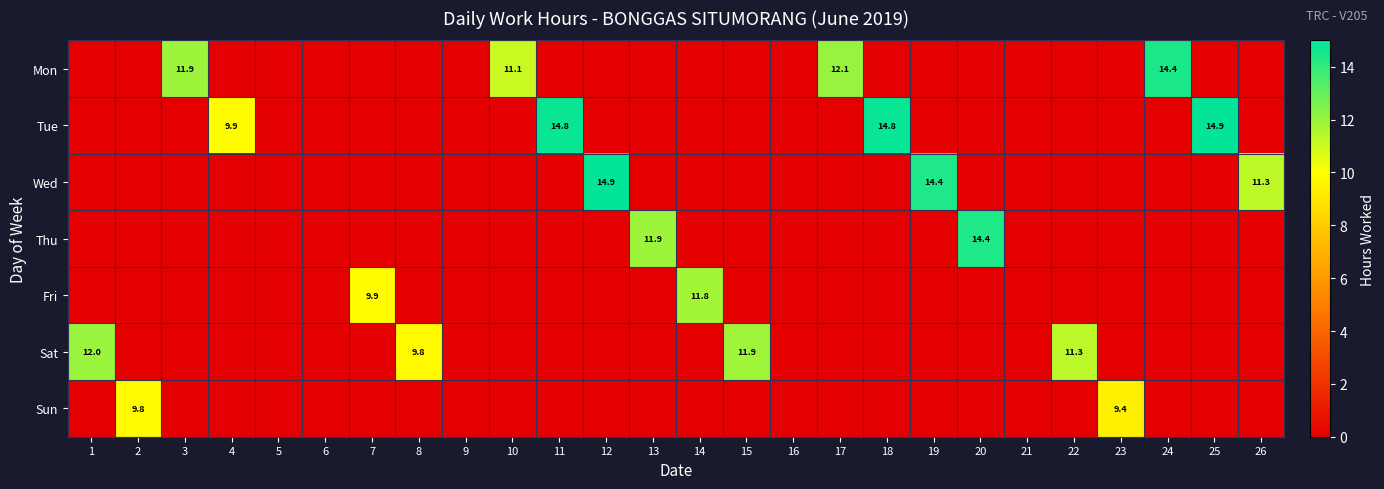

Is it true that Sun equals 9.4 at 23?

True